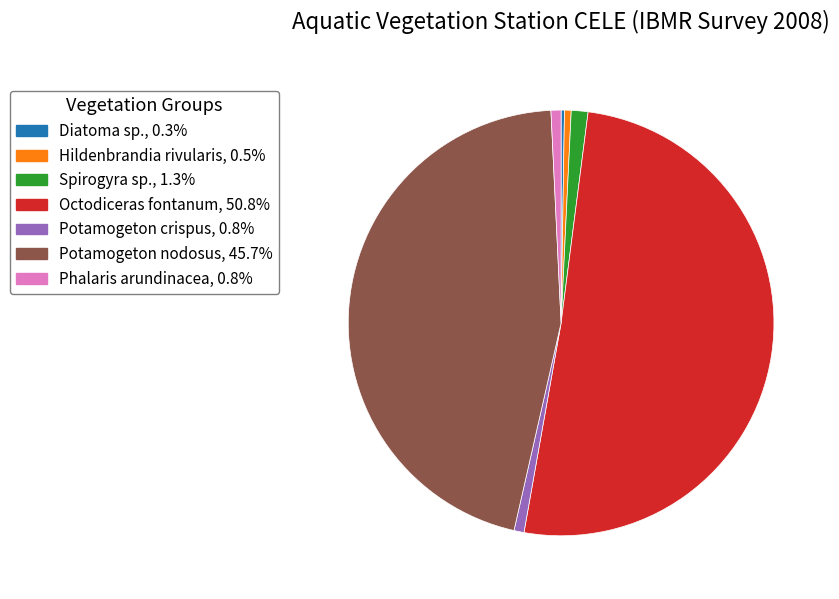

Which has a higher value, Hildenbrandia rivularis or Spirogyra sp.?

Spirogyra sp.